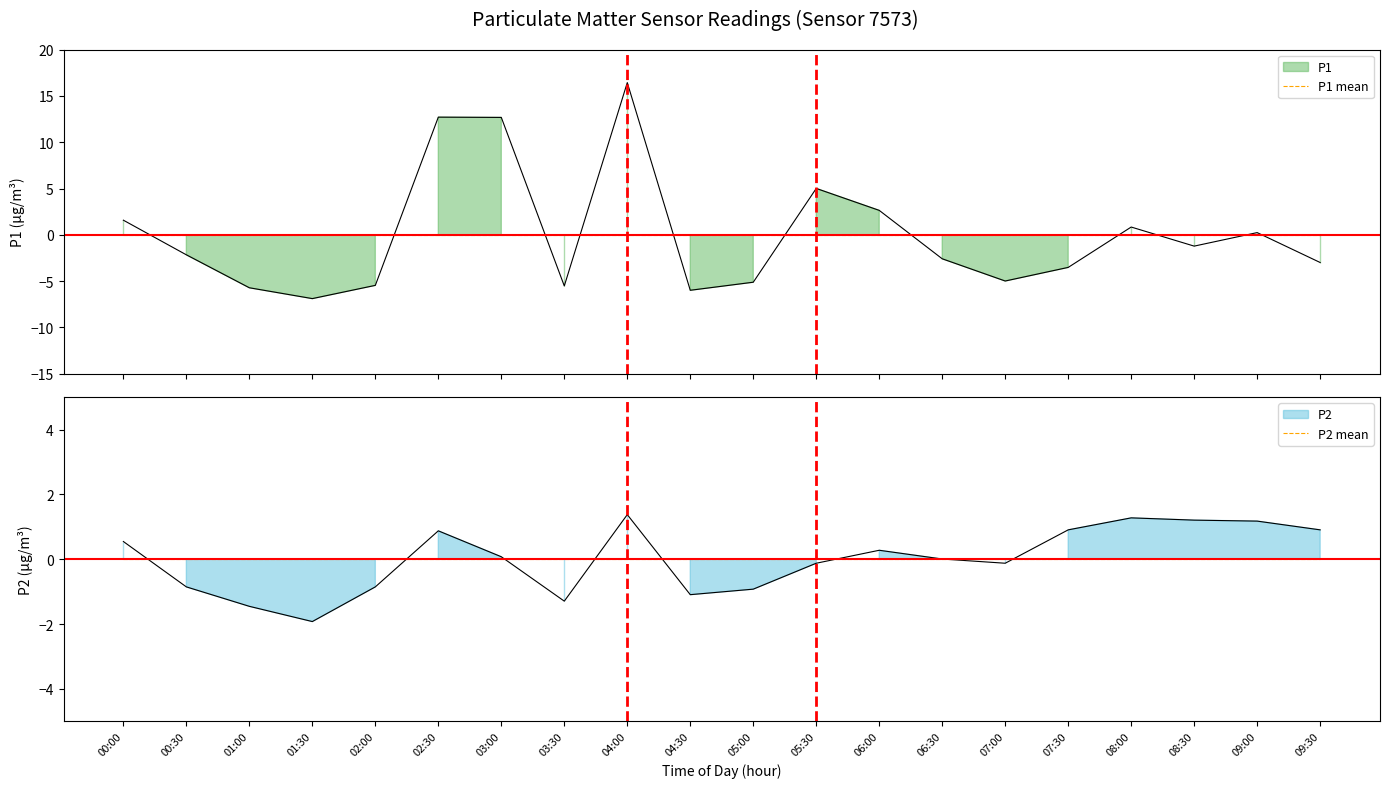

True or false: P2 and P1 intersect in this chart.

True